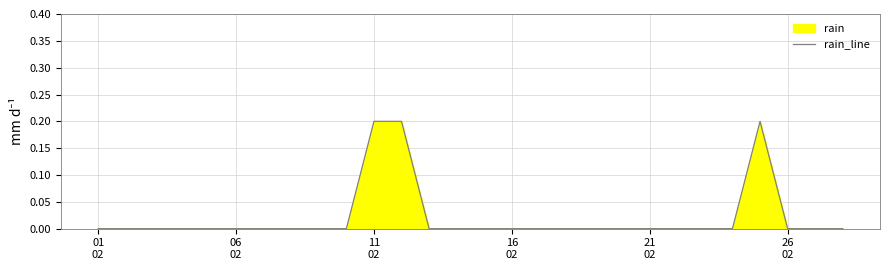

Reading left to right, transcribe all the data shown in this chart.

0.0	0.0	0.0	0.0	0.0	0.0	0.0	0.0	0.0	0.0	0.2	0.2	0.0	0.0	0.0	0.0	0.0	0.0	0.0	0.0	0.0	0.0	0.0	0.0	0.2	0.0	0.0	0.0